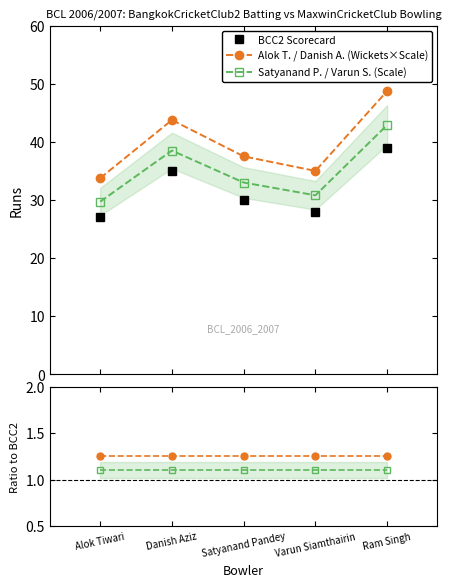

What is the value of the Alok T. / Danish A. (Wickets×Scale) point at the 2nd from the left?

43.8